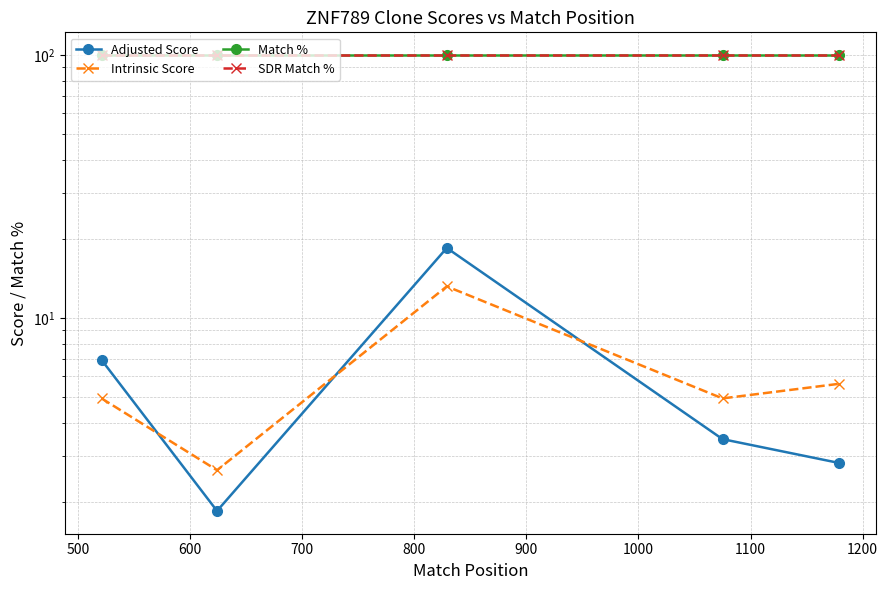

How many lines are shown in the chart?

4